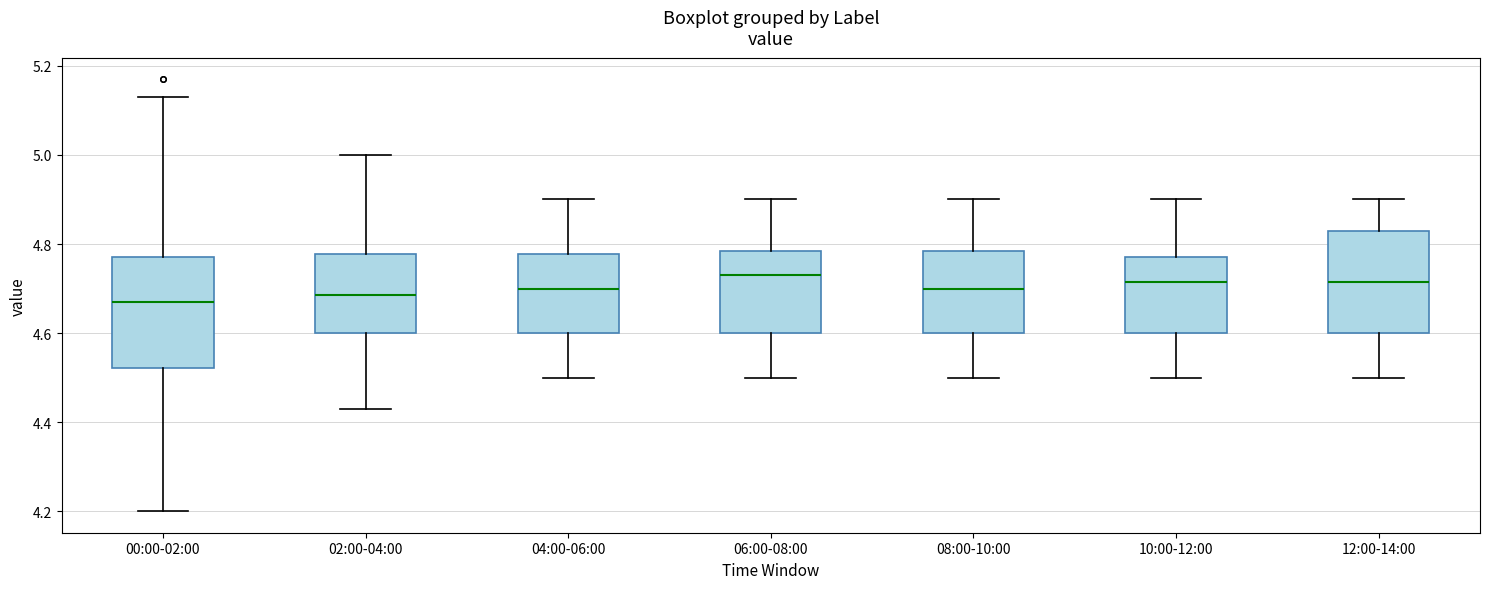

Reading left to right, transcribe this box plot: for each box, give where its median line is, the range the box spans, and where its two whiskers end, as read against the y-axis. The values are not printed on the chart, so give them approximately, as read against the axis.

00:00-02:00: median 4.68, box 4.52 to 4.78, whiskers 4.20 to 5.14
02:00-04:00: median 4.68, box 4.60 to 4.78, whiskers 4.44 to 5.00
04:00-06:00: median 4.70, box 4.60 to 4.78, whiskers 4.50 to 4.90
06:00-08:00: median 4.74, box 4.60 to 4.78, whiskers 4.50 to 4.90
08:00-10:00: median 4.70, box 4.60 to 4.78, whiskers 4.50 to 4.90
10:00-12:00: median 4.72, box 4.60 to 4.78, whiskers 4.50 to 4.90
12:00-14:00: median 4.72, box 4.60 to 4.84, whiskers 4.50 to 4.90